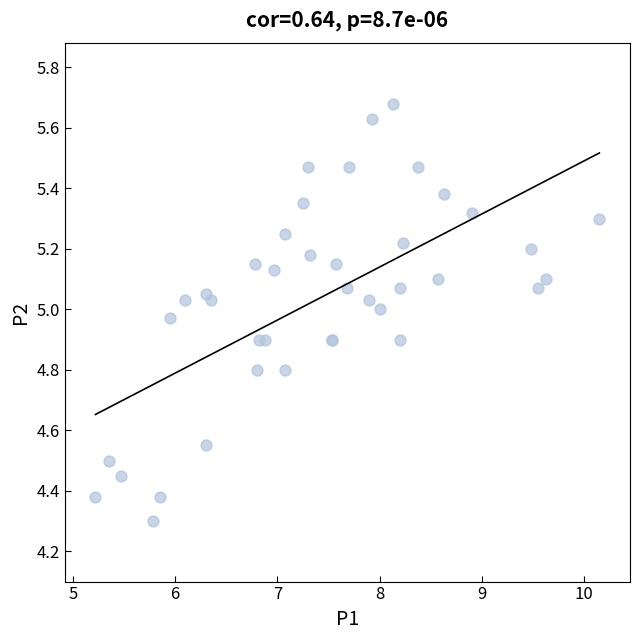

What Y value in the scatter plot is closest to 4?

4.3